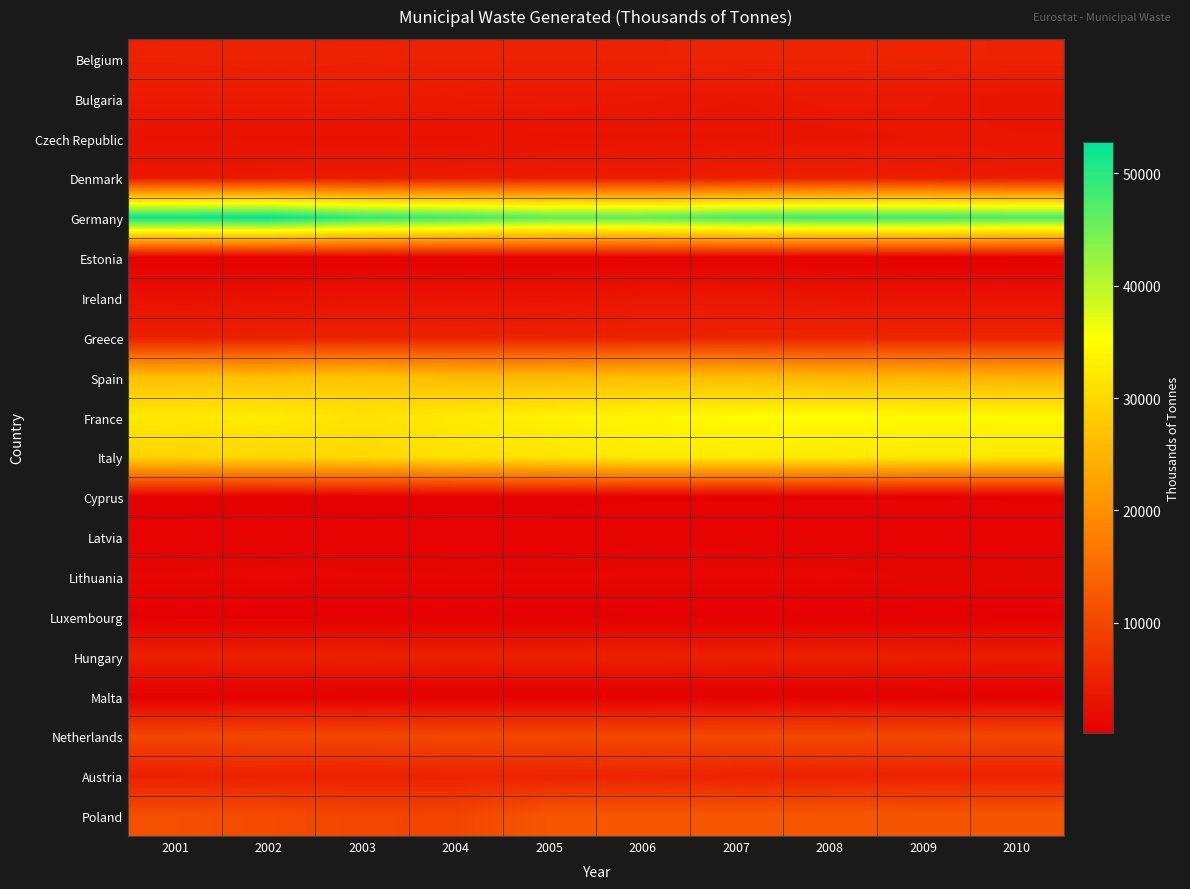

Reading left to right, what are all the values shown in this chart?

Belgium: 2001=4838	2002=5025	2003=4842	2004=5064	2005=5024	2006=5093	2007=5256	2008=5242	2009=5276	2010=5074
Bulgaria: 2001=4003	2002=3945	2003=3916	2004=3826	2005=3680	2006=3548	2007=3314	2008=3615	2009=3561	2010=3091
Czech Republic: 2001=2798	2002=2845	2003=2857	2004=2841	2005=2954	2006=3039	2007=3025	2008=3176	2009=3310	2010=3334
Denmark: 2001=3519	2002=3568	2003=3618	2004=3757	2005=3990	2006=4021	2007=4313	2008=4560	2009=4206	2010=3732
Germany: 2001=52075	2002=52772	2003=49622	2004=48434	2005=46555	2006=46426	2007=47887	2008=48367	2009=48466	2010=47691
Estonia: 2001=509	2002=553	2003=567	2004=606	2005=587	2006=536	2007=602	2008=524	2009=464	2010=417
Ireland: 2001=2704	2002=2720	2003=2918	2004=3001	2005=3041	2006=3385	2007=3398	2008=3224	2009=2953	2010=2846
Greece: 2001=4559	2002=4640	2003=4710	2004=4781	2005=4853	2006=4927	2007=5002	2008=5077	2009=5154	2010=5175
Spain: 2001=26616	2002=26404	2003=27270	2004=25746	2005=25683	2006=26209	2007=26154	2008=25317	2009=25108	2010=24664
France: 2001=32198	2002=32684	2003=31400	2004=32444	2005=33366	2006=33990	2007=34630	2008=34714	2009=34504	2010=34535
Italy: 2001=29409	2002=29864	2003=30034	2004=31150	2005=31664	2006=32508	2007=32542	2008=32467	2009=32110	2010=32090
Cyprus: 2001=490	2002=500	2003=518	2004=540	2005=553	2006=571	2007=587	2008=608	2009=620	2010=611
Latvia: 2001=713	2002=793	2003=695	2004=720	2005=716	2006=942	2007=861	2008=752	2009=753	2010=680
Lithuania: 2001=1313	2002=1395	2003=1328	2004=1260	2005=1287	2006=1326	2007=1354	2008=1369	2009=1206	2010=1253
Luxembourg: 2001=285	2002=291	2003=306	2004=311	2005=313	2006=323	2007=333	2008=341	2009=338	2010=344
Hungary: 2001=4603	2002=4646	2003=4700	2004=4592	2005=4646	2006=4711	2007=4594	2008=4553	2009=4312	2010=4129
Malta: 2001=212	2002=214	2003=231	2004=250	2005=251	2006=253	2007=266	2008=276	2009=268	2010=246
Netherlands: 2001=9830	2002=10019	2003=9885	2004=10161	2005=10178	2006=10164	2007=10311	2008=10258	2009=10123	2010=9887
Austria: 2001=4634	2002=4914	2003=4932	2004=5047	2005=5084	2006=5396	2007=4951	2008=4997	2009=4941	2010=4960
Poland: 2001=11109	2002=10509	2003=9925	2004=9759	2005=12169	2006=12234	2007=12264	2008=12194	2009=12053	2010=12038